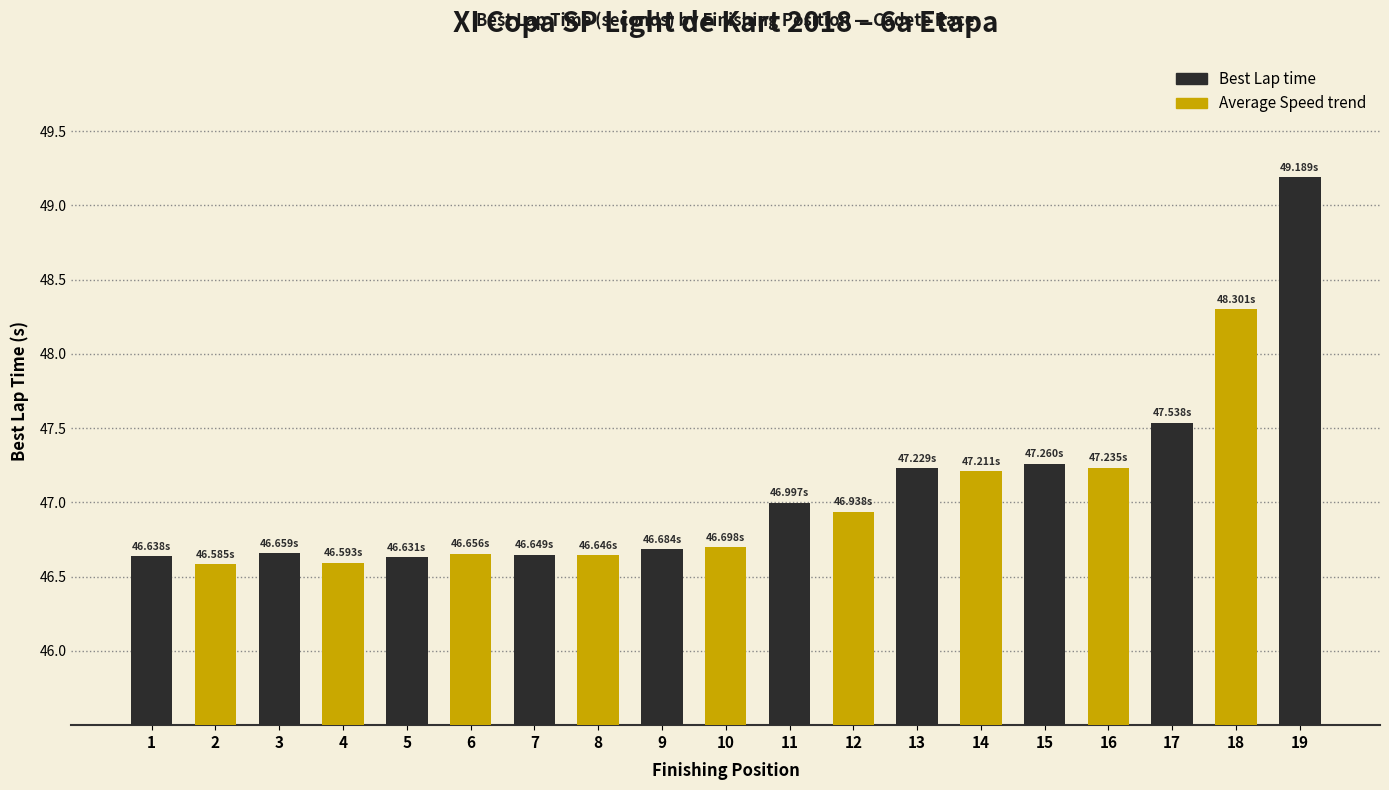

What is the change in value from 8 to 11?

+0.4